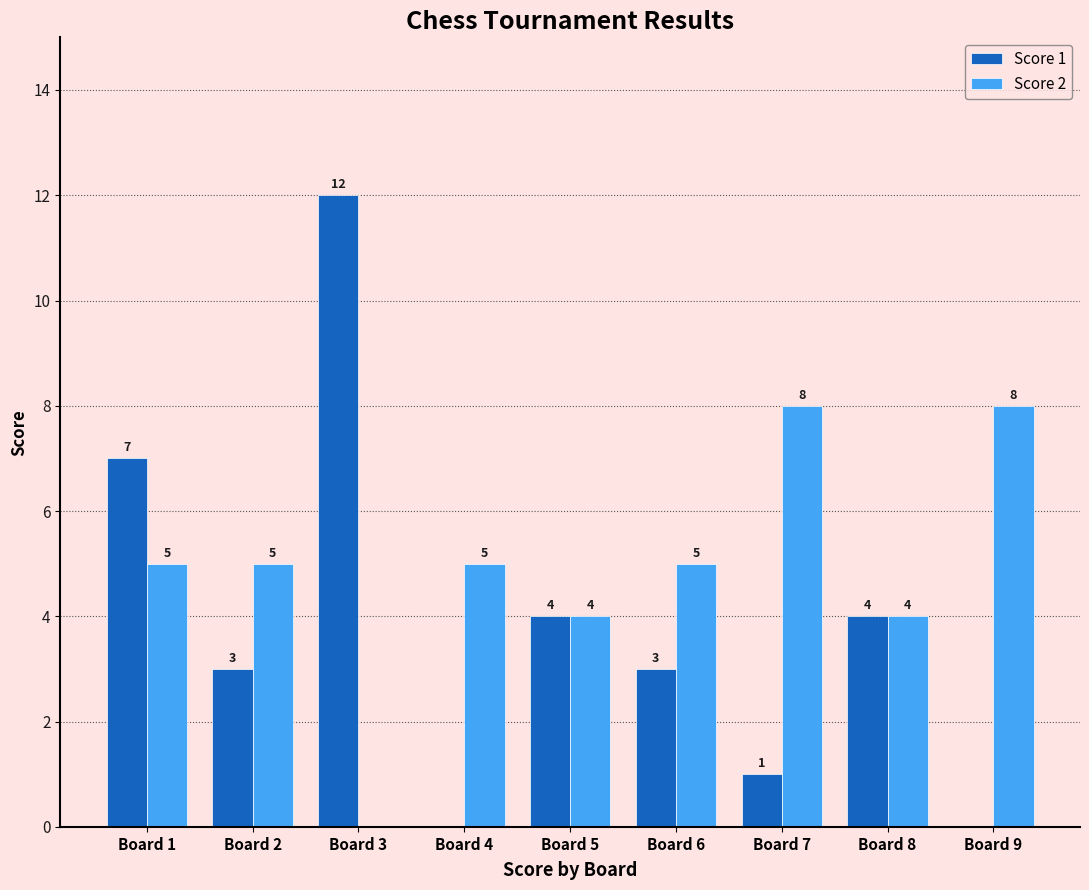

The value of Score 2 at Board 4 is 2. True or false?

False